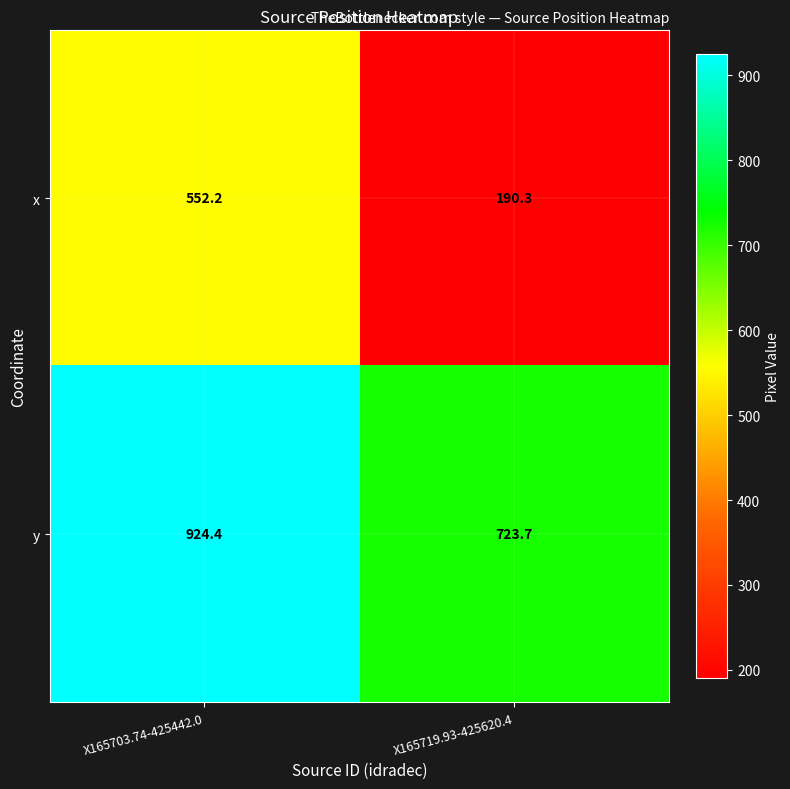

What is the sum of all y values?

1648.1